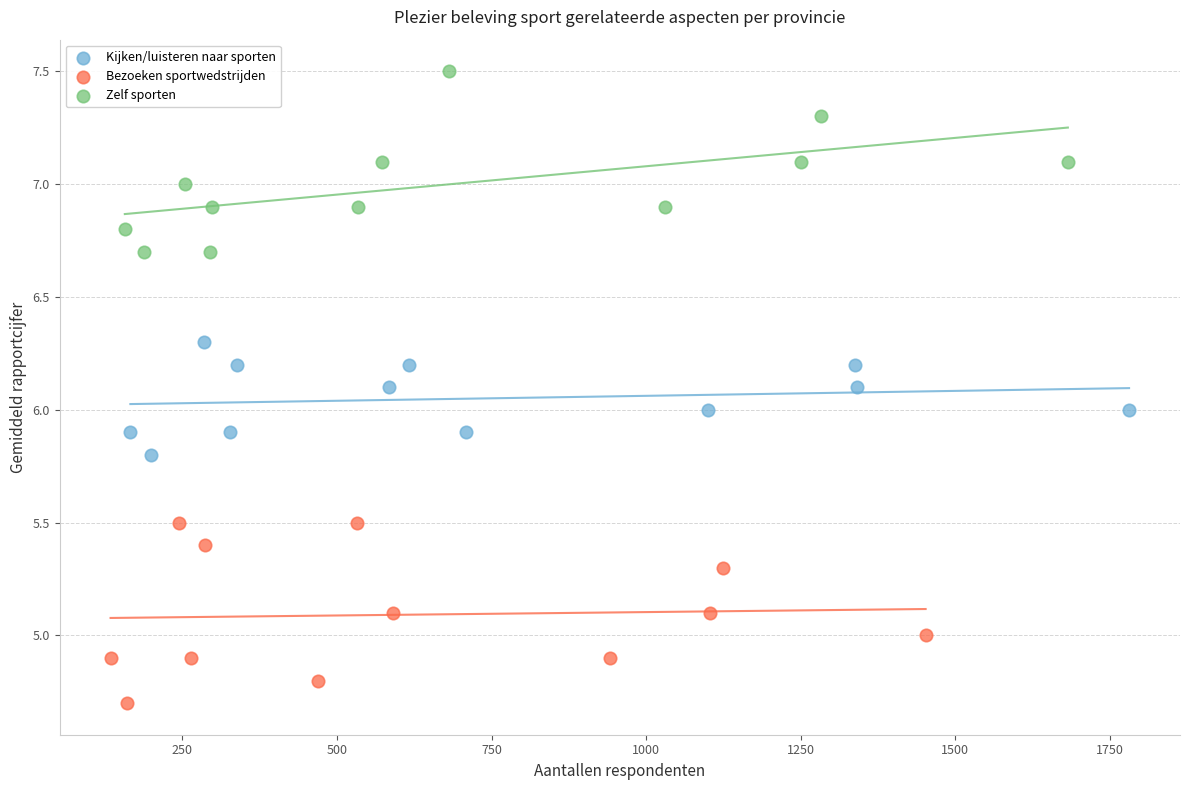

Which series reaches the minimum Y coordinate?

Bezoeken sportwedstrijden